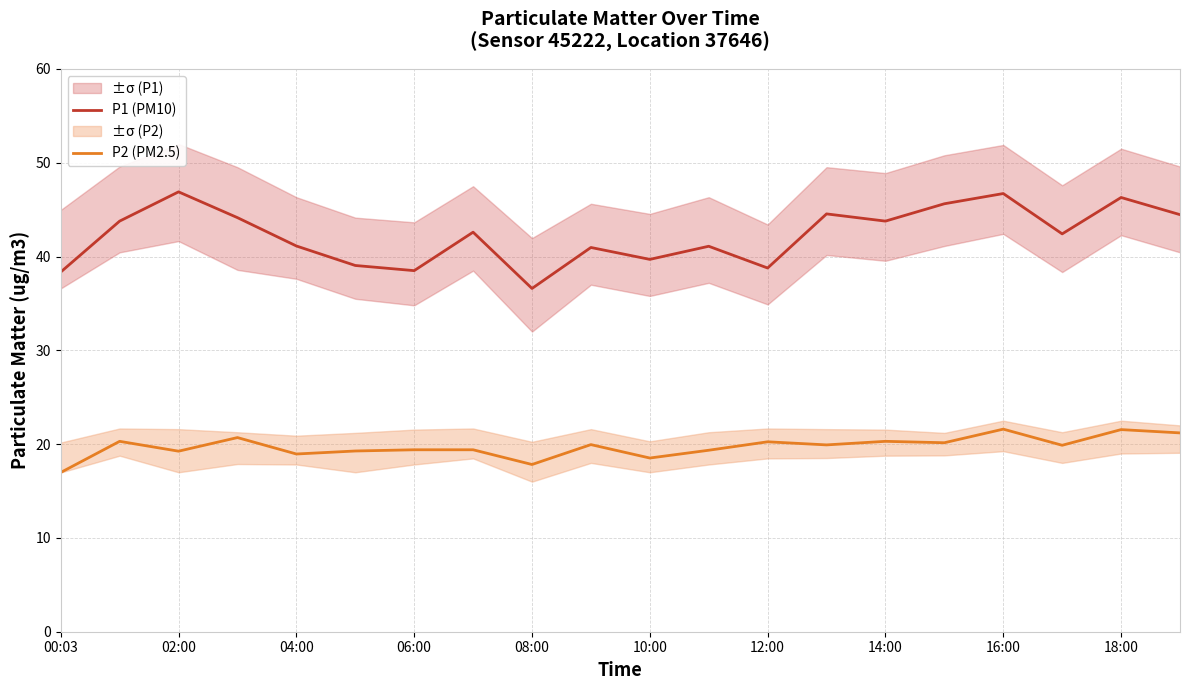

Which series has the largest total across all categories?

P1 (PM10)